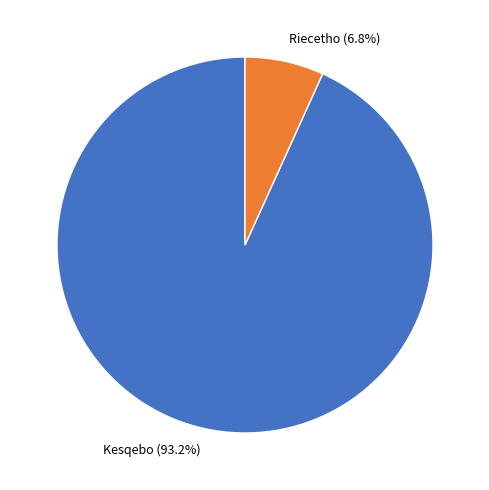

To the nearest percent, what is the combined percentage of Kesqebo and Riecetho?

100%